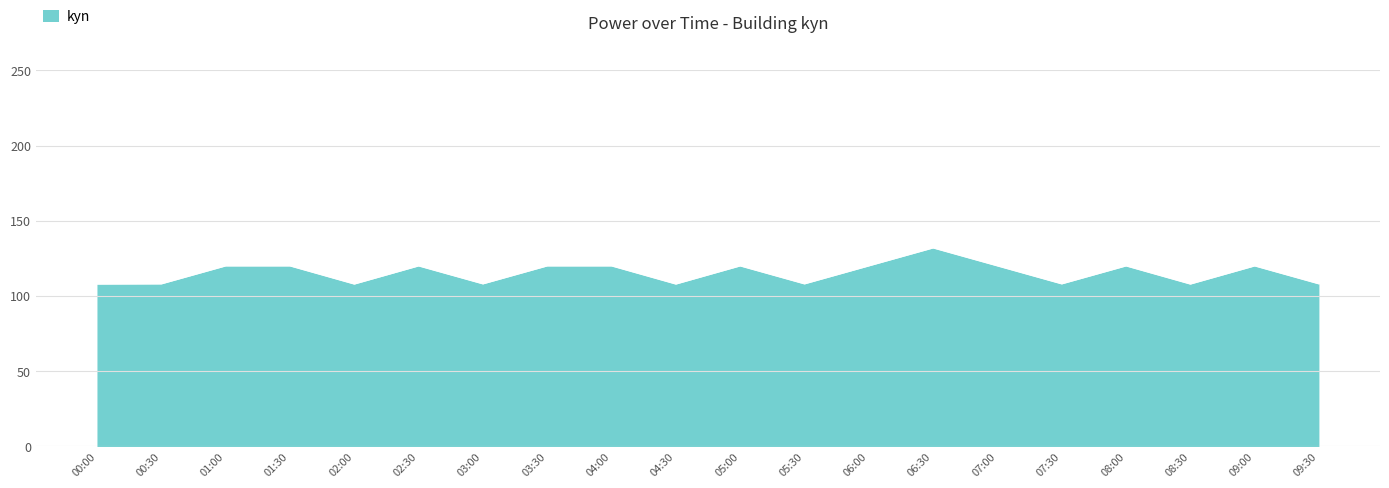

What position from the right is 01:00?

18